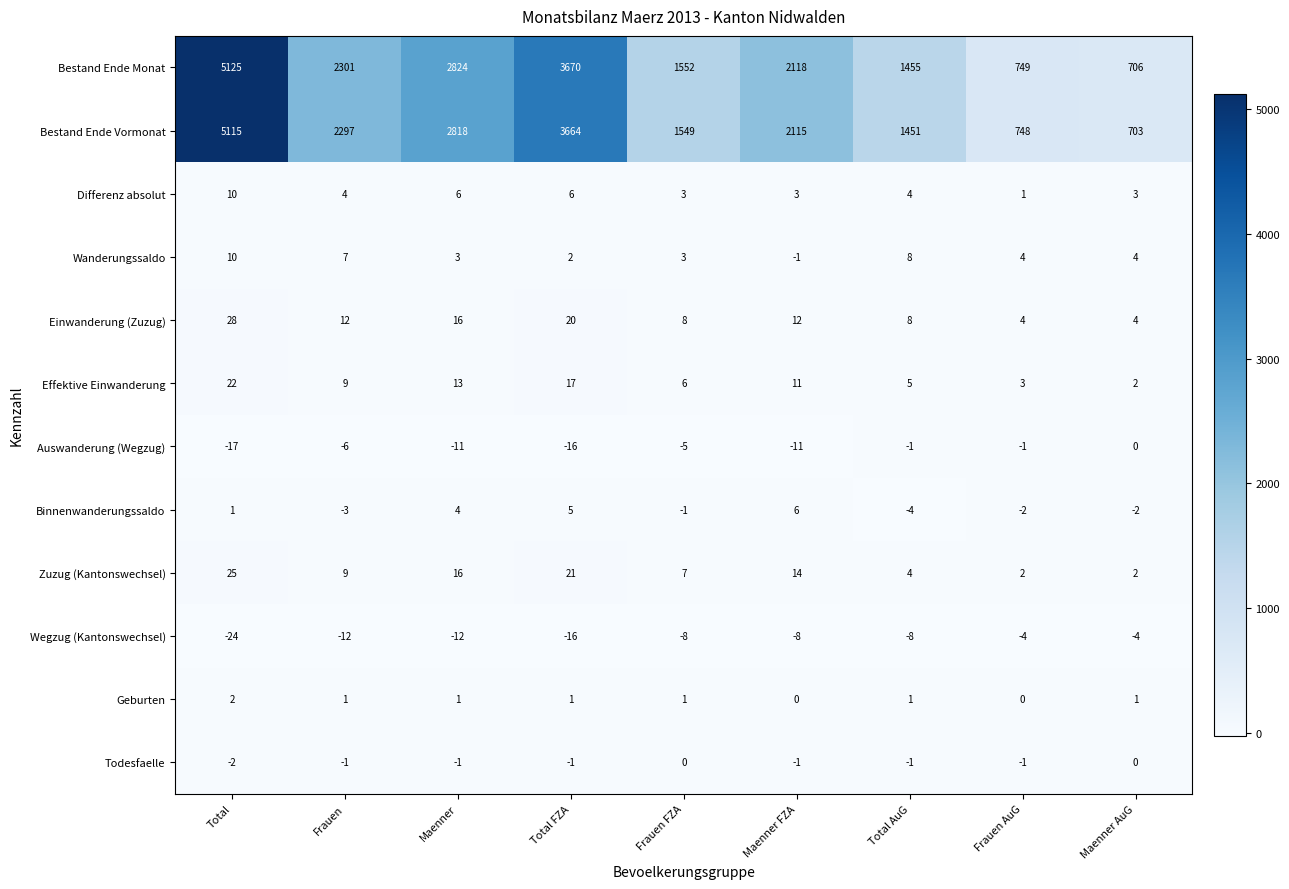

At which label does Differenz absolut reach its peak?

Total